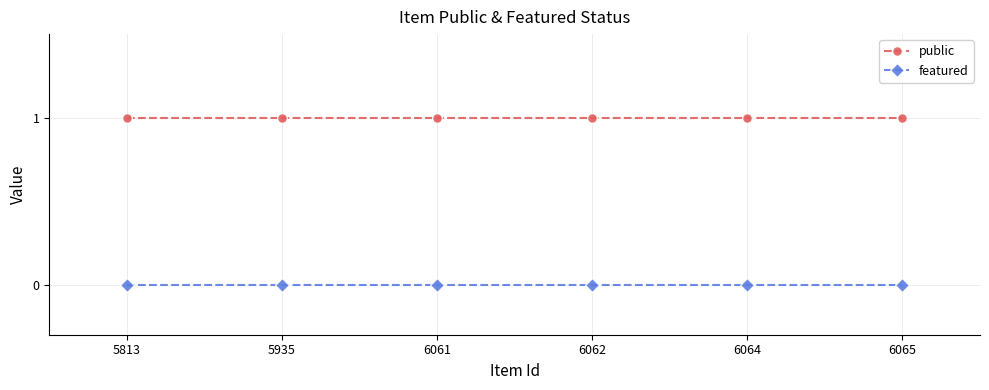

What is the difference between the highest and lowest values at 5813?

1